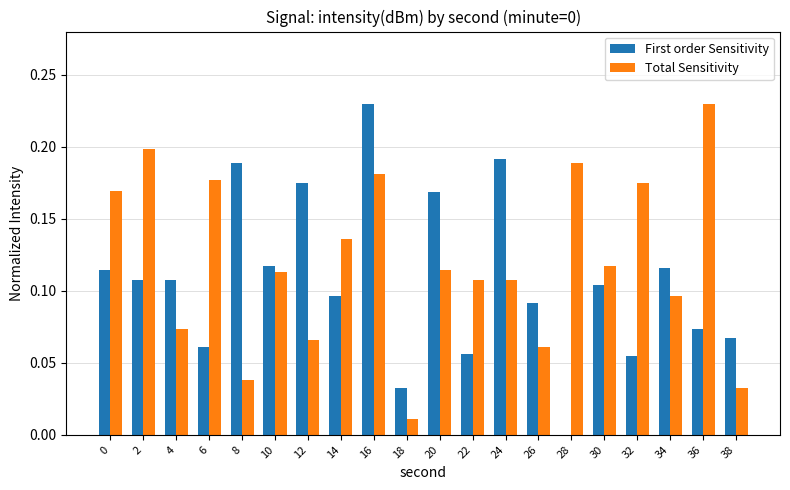

True or false: First order Sensitivity has a value of 0.0 at 28.

True